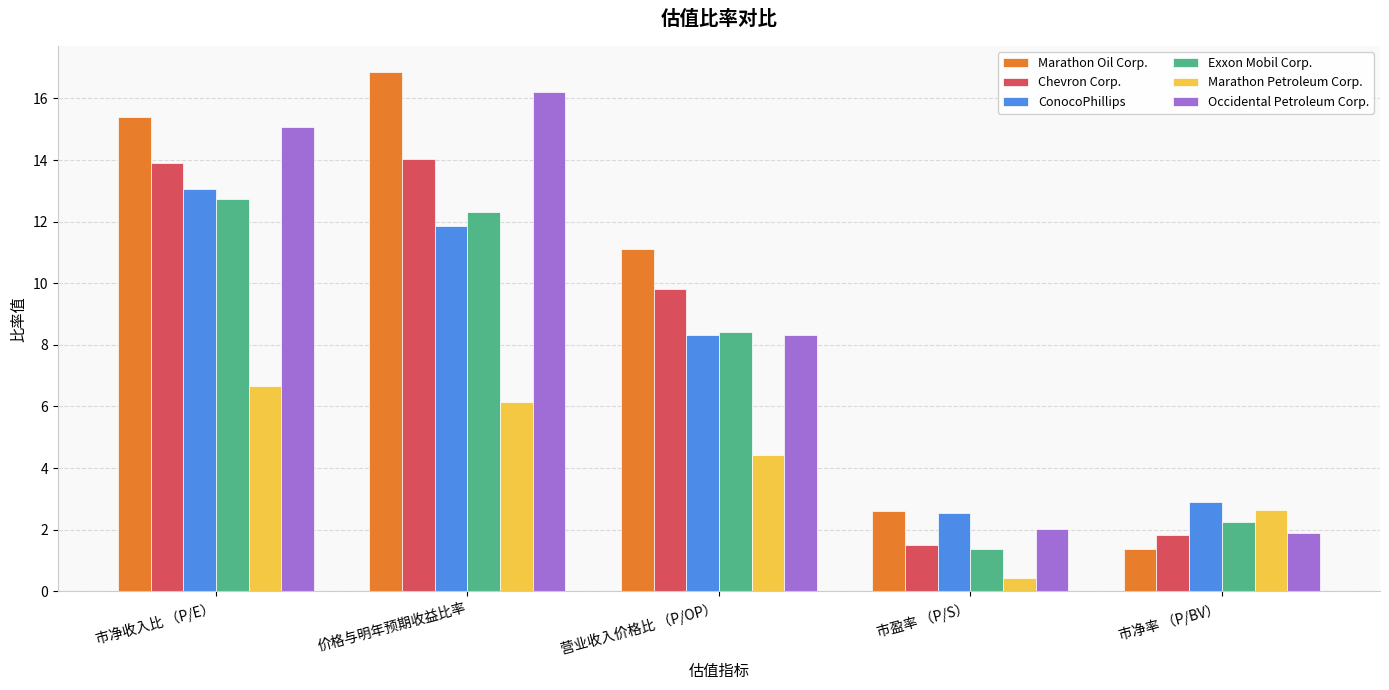

Is the value of Chevron Corp. at 营业收入价格比 （P/OP） greater than the value of Occidental Petroleum Corp. at 市净率 （P/BV）?

Yes